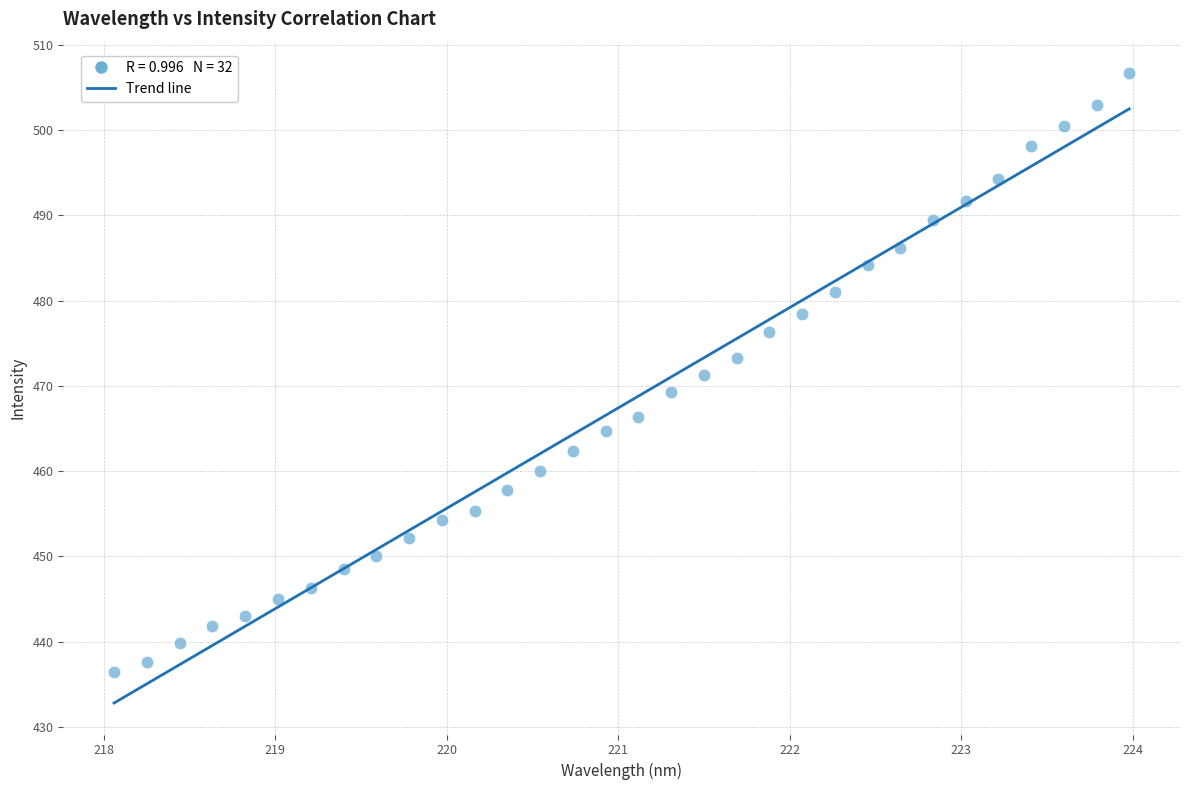

What is the range of X values (max minus min)?

5.9